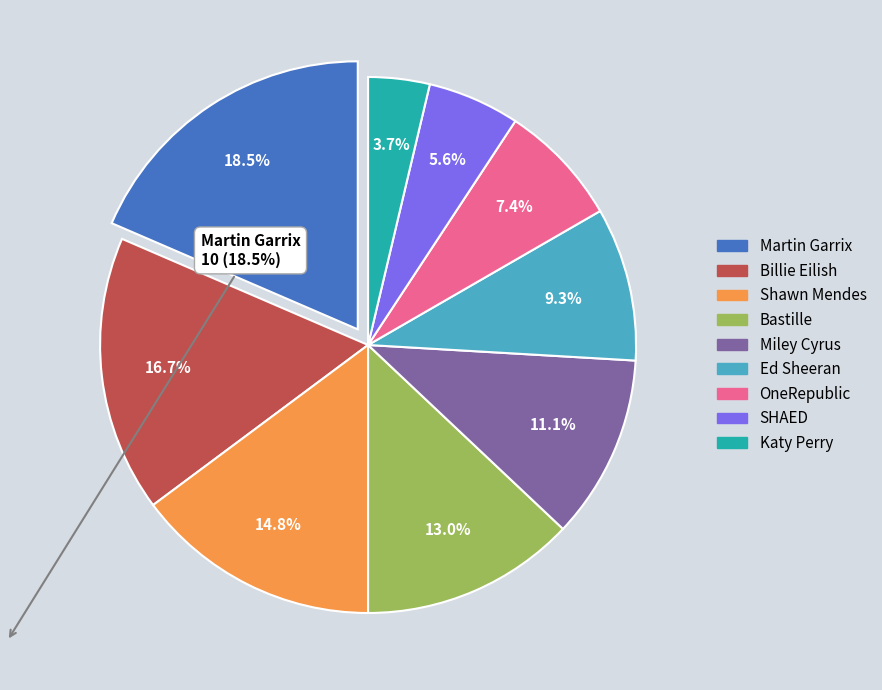

Is Shawn Mendes the majority of the pie?

No